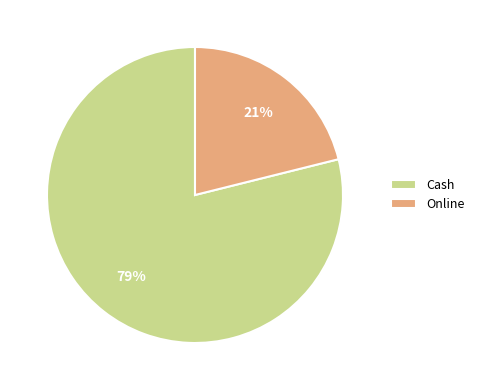

How many segments does this pie chart have?

2